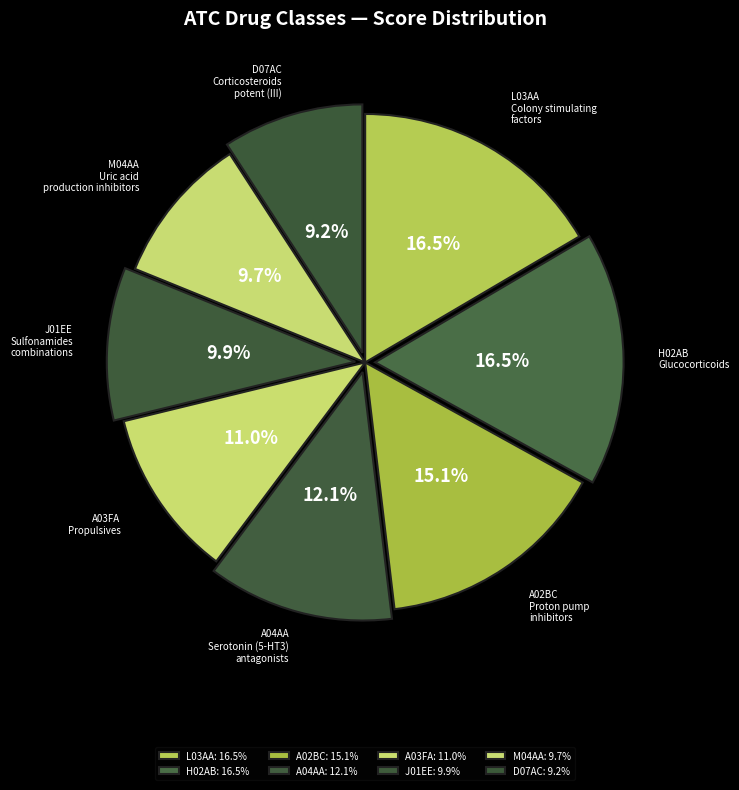

How many slices are in this pie chart?

8